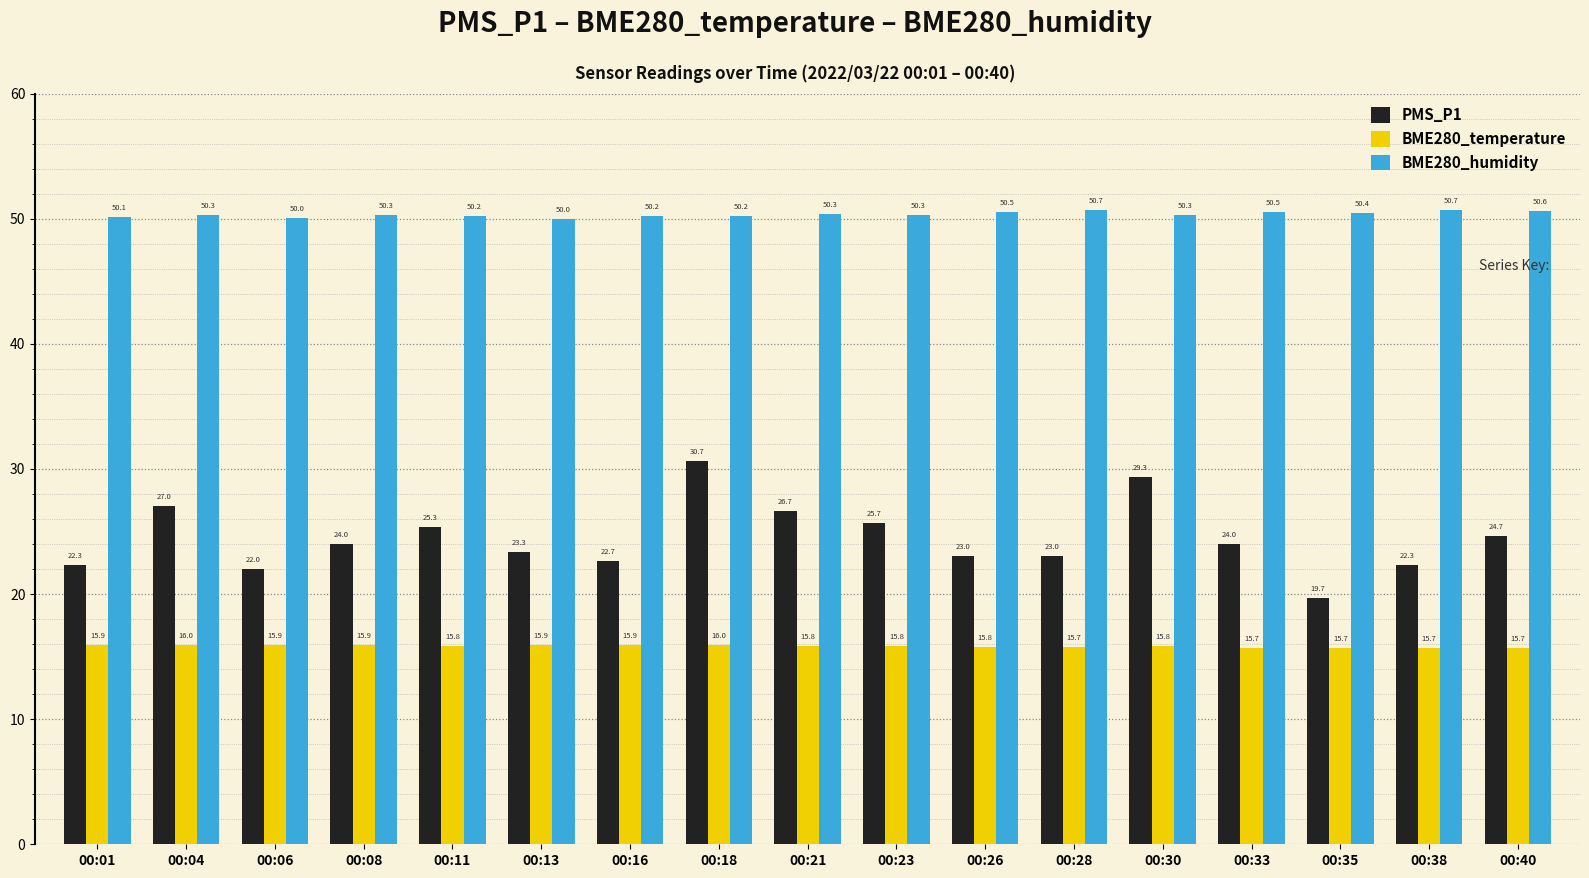

What is the total value across all series at 00:26?

89.3